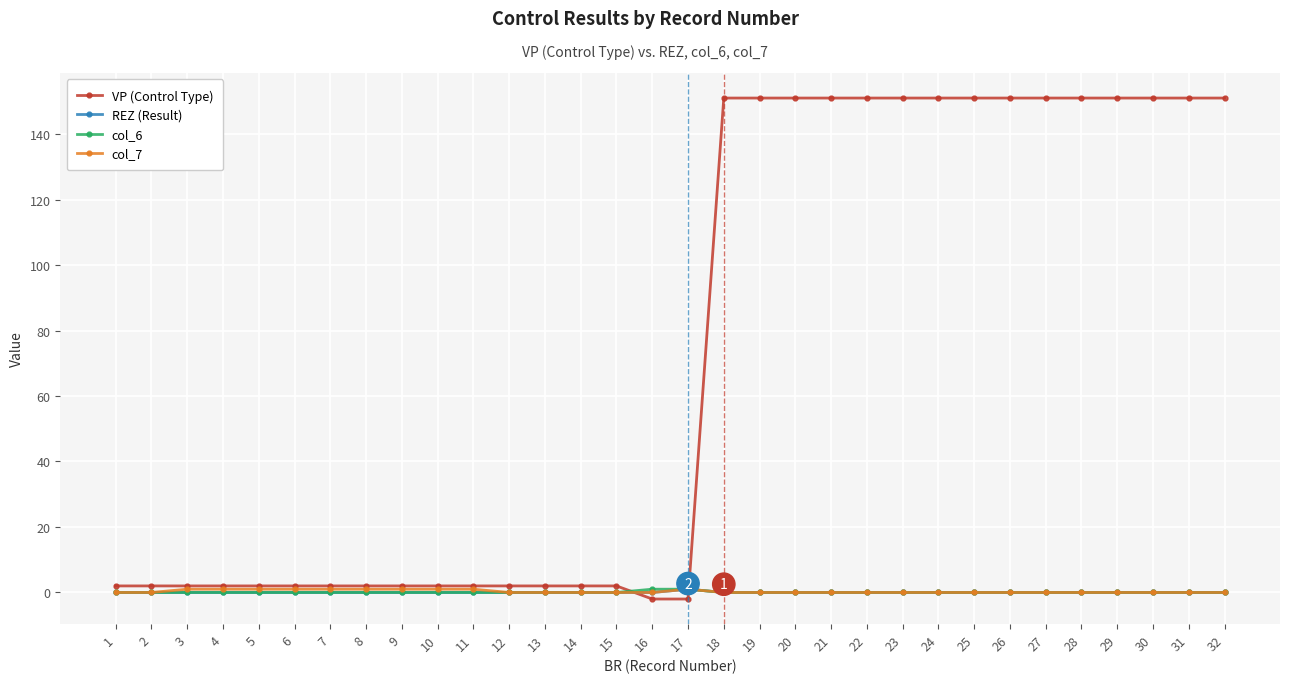

Between 6 and 16, which series saw the biggest shift?

VP (Control Type)